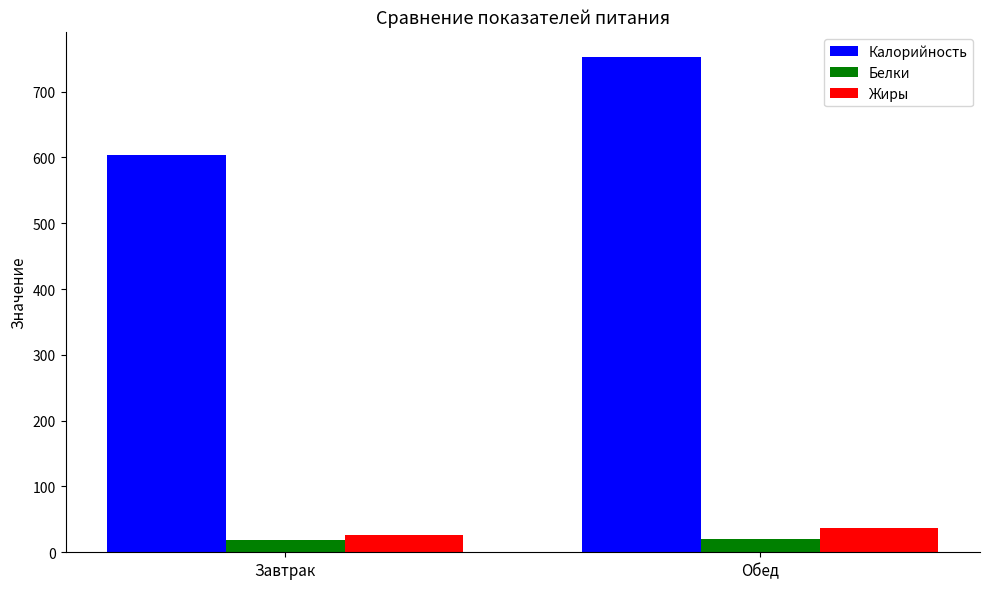

What is the difference between the Калорийность values at Обед and Завтрак?

148.9